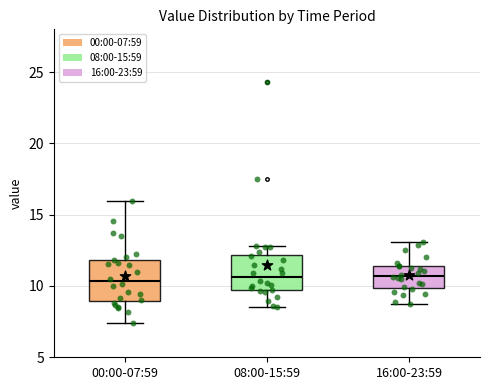

Reading left to right, read every box against the y-axis: the position of its median line, the range the box covers, and the ends of its whiskers. The values are not printed on the chart, so give them approximately, as read against the axis.

00:00-07:59: median 10.5, box 9.0 to 12.0, whiskers 7.5 to 16.0
08:00-15:59: median 10.5, box 9.5 to 12.0, whiskers 8.5 to 13.0
16:00-23:59: median 10.5, box 10.0 to 11.5, whiskers 8.5 to 13.0